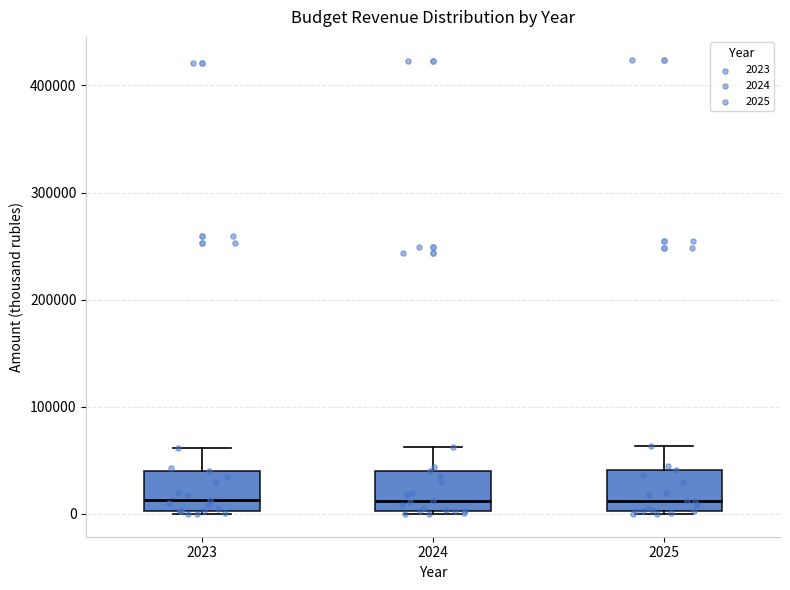

Where is the lower edge of the box at x = 2024 on the y-axis? The values are not printed on the chart, so give them approximately, as read against the axis.

0